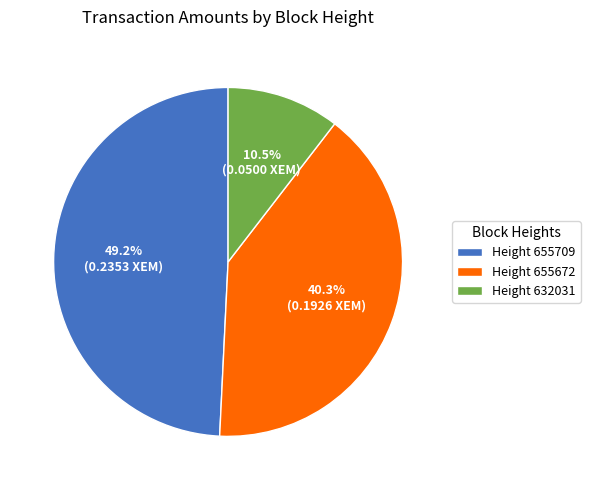

Which slice is the smallest?

Height 632031